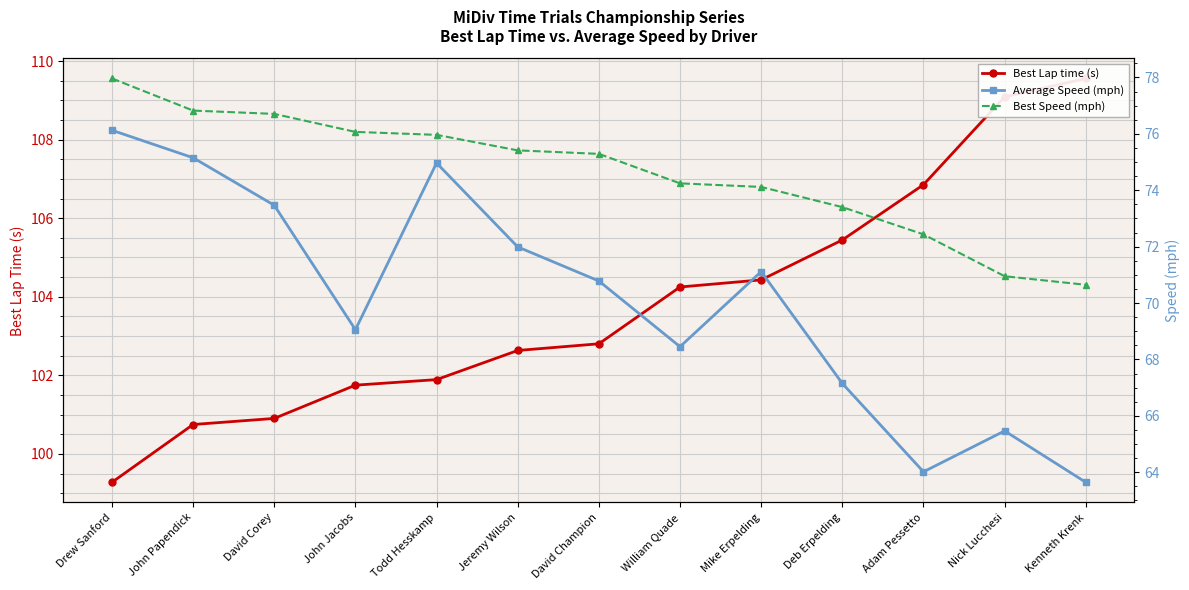

What is the average value of the Best Lap time (s) series?

103.8